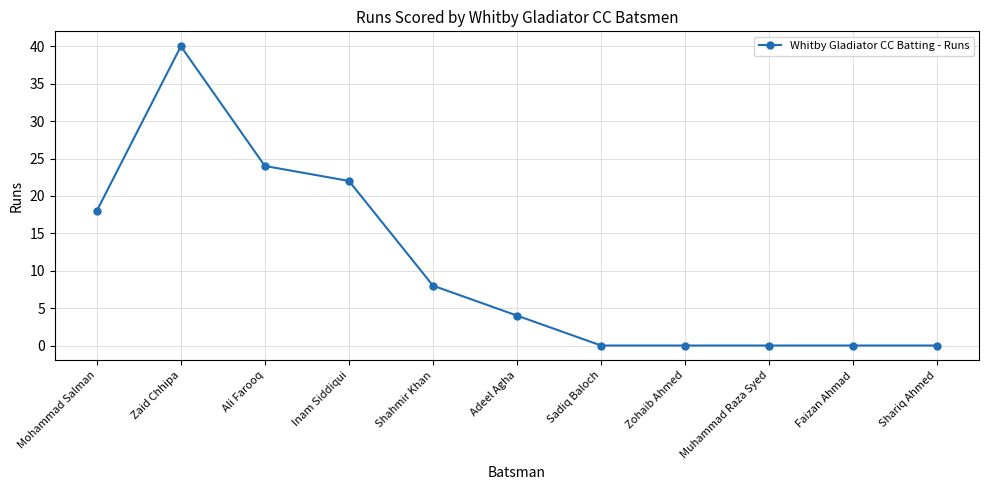

What is the ratio of the value at Mohammad Salman to the value at Inam Siddiqui?

0.8